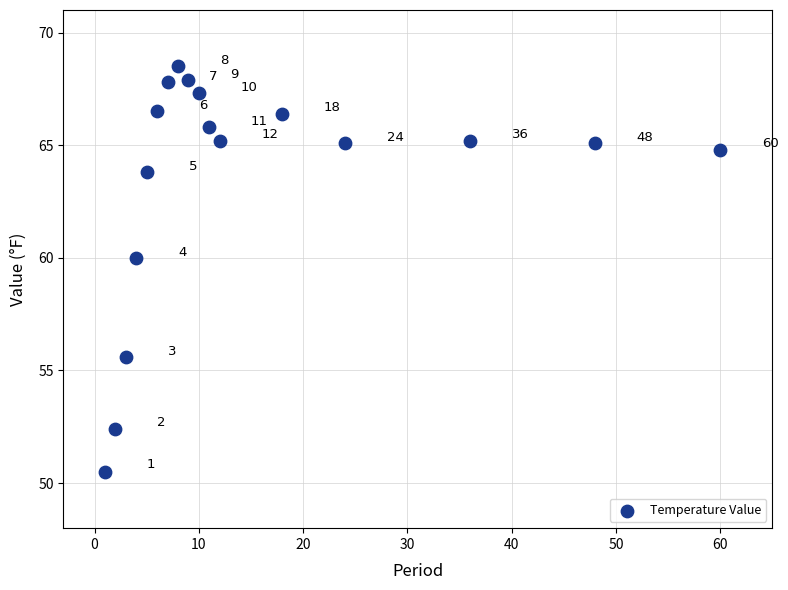

What Y value in the scatter plot is closest to 59?

60.0